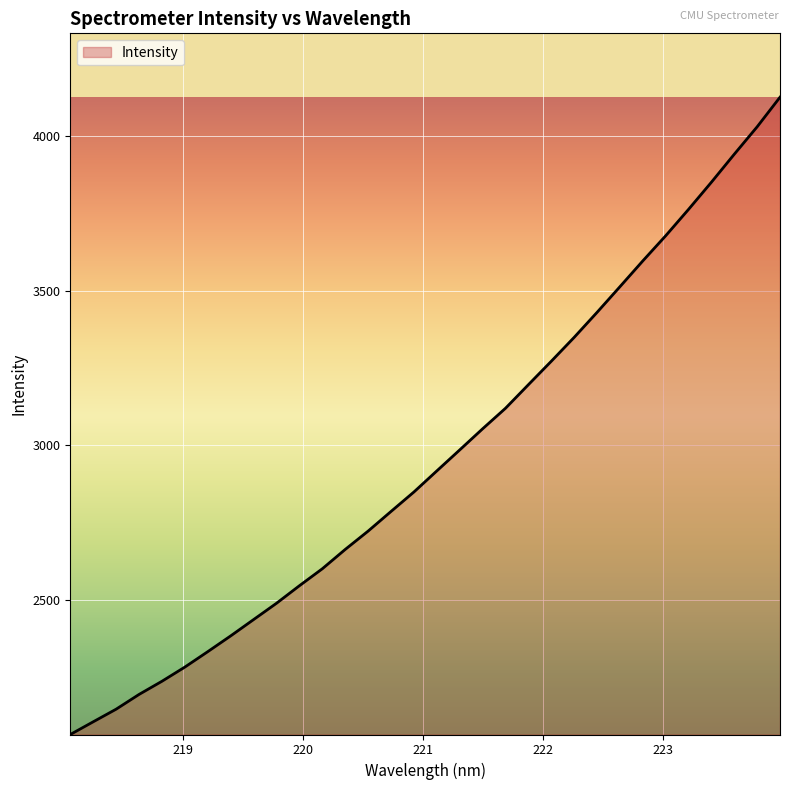

What is the sum of all values?

94679.1